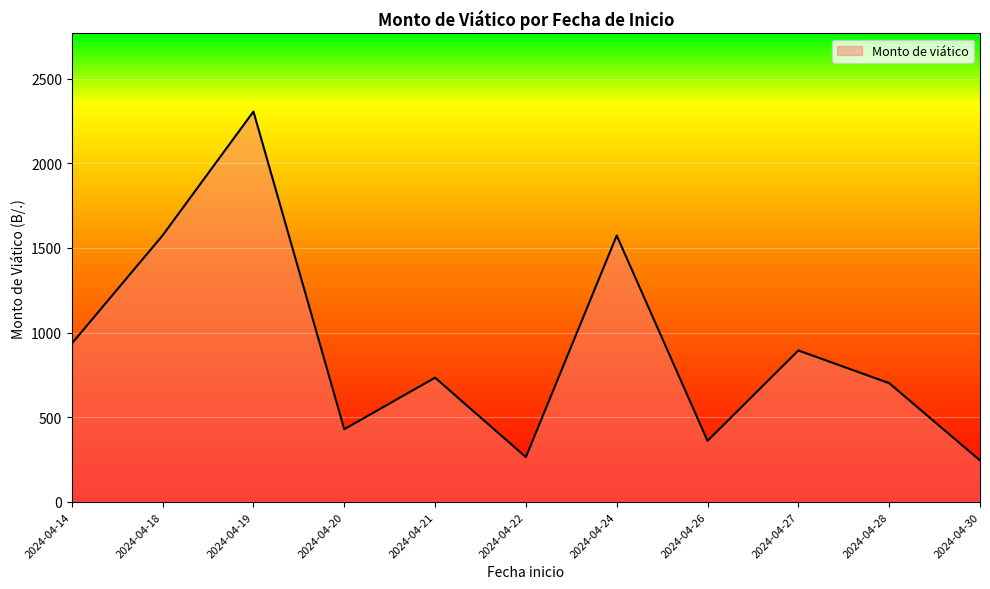

The value at 2024-04-28 is 701.7. True or false?

True